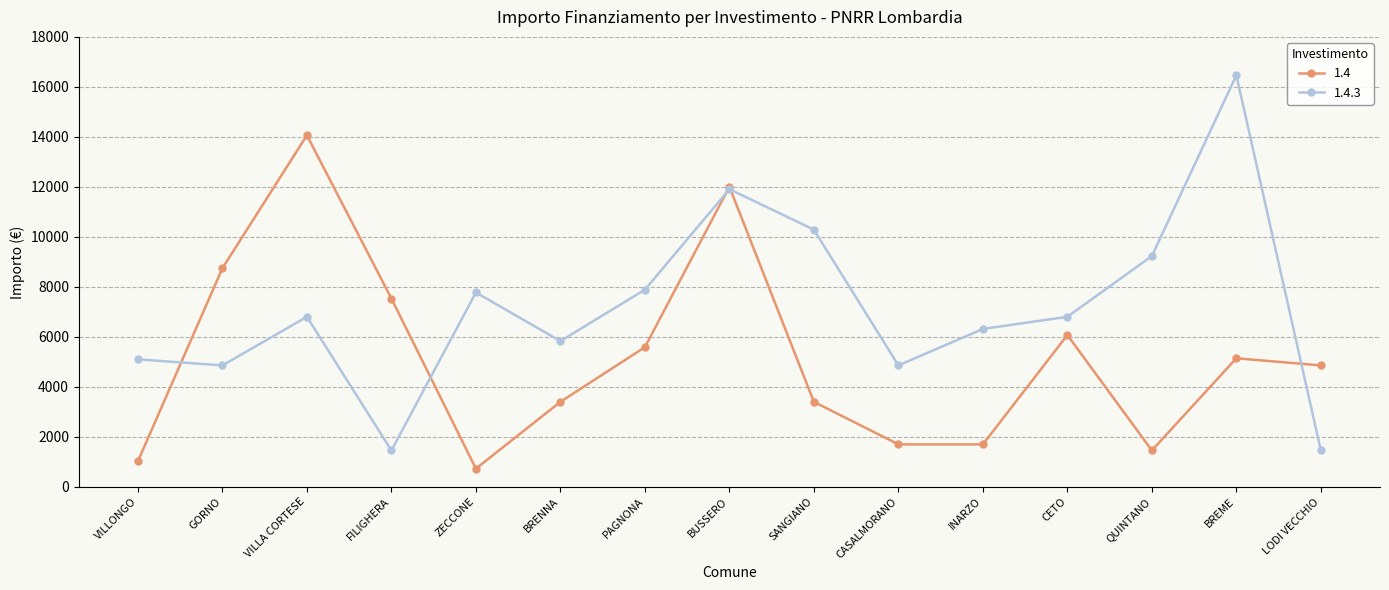

True or false: 1.4 and 1.4.3 intersect in this chart.

True